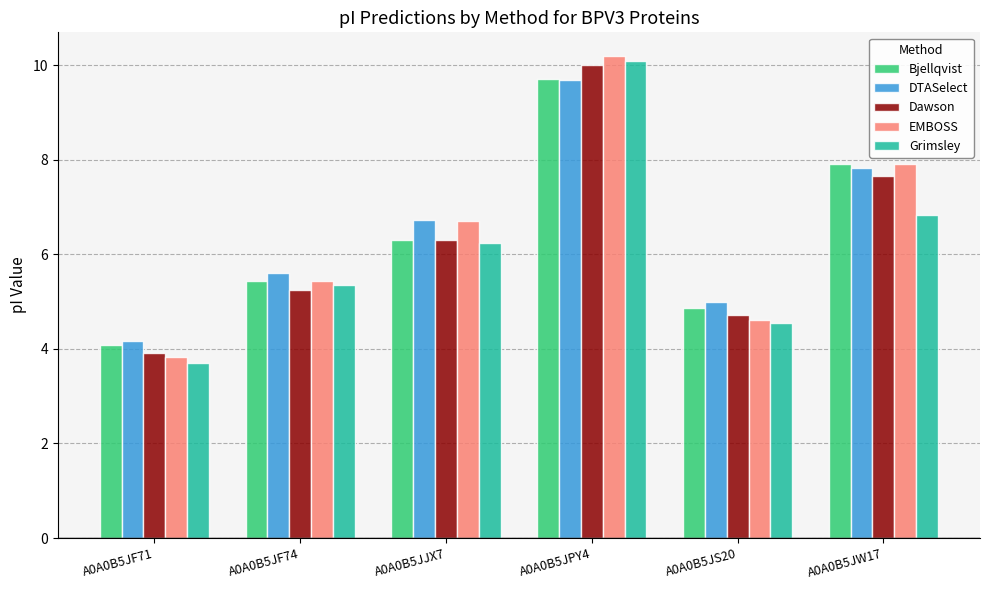

What is the label of the 1st bar from the right?

A0A0B5JW17